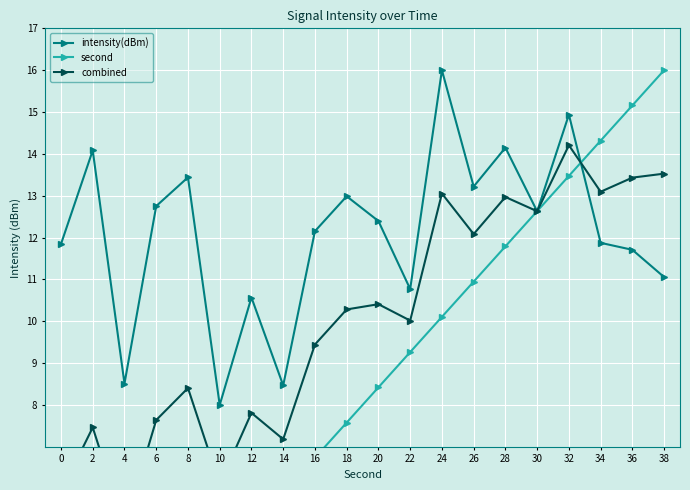

True or false: intensity(dBm) has a value of 14.1 at 28.

True